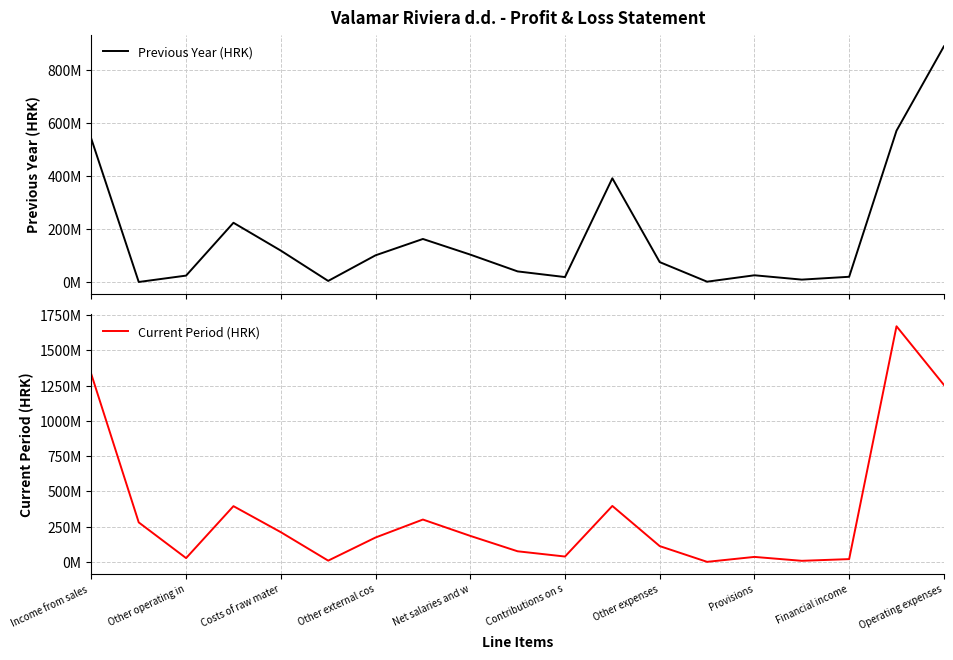

Is this an area chart (filled region under the line)?

No